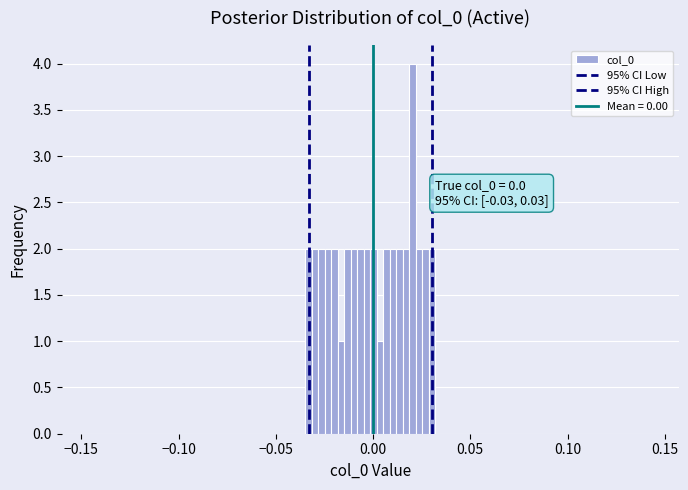

Read against the x-axis, roughly where is the centre of the tallest bar?

0.020